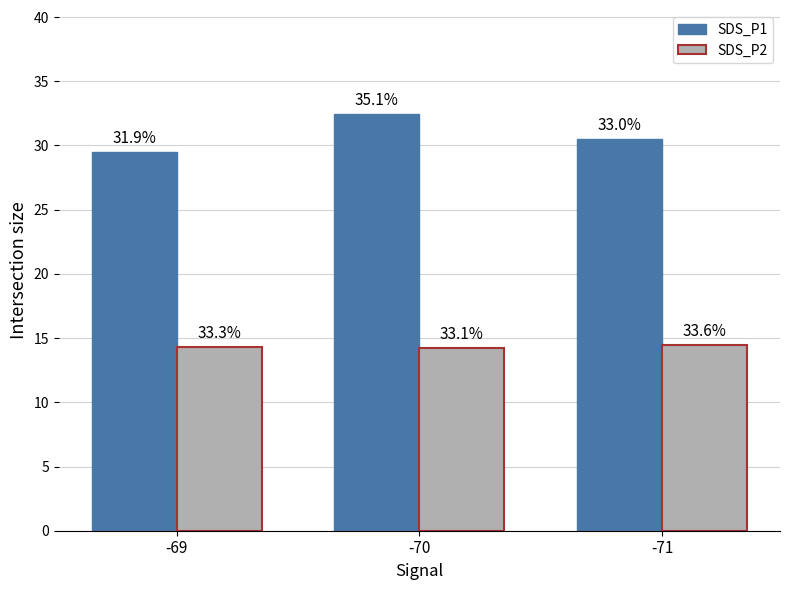

How many groups of bars are there?

3